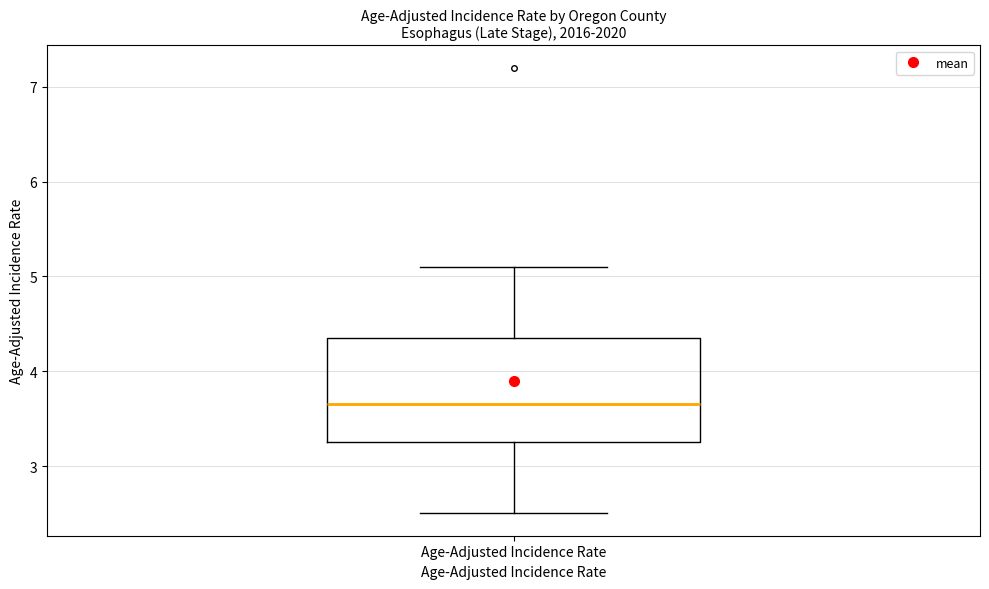

Where is the lower edge of the box for Age-Adjusted Incidence Rate on the y-axis? The values are not printed on the chart, so give them approximately, as read against the axis.

3.3